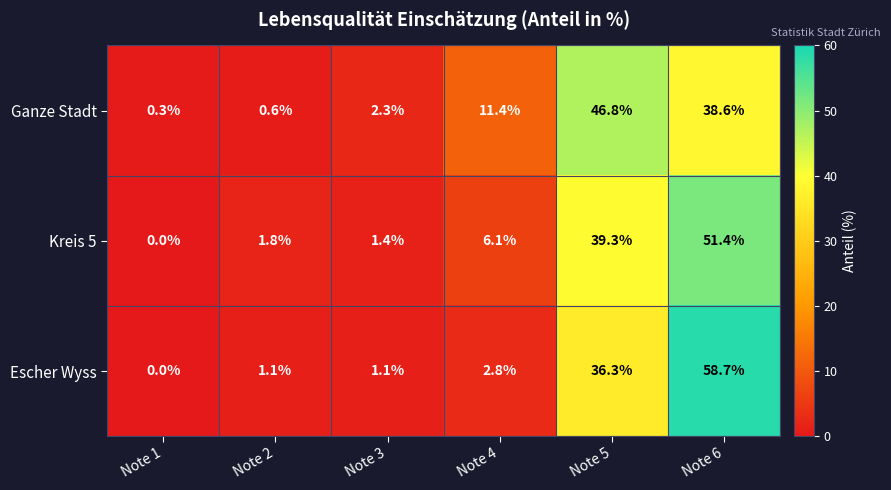

What is the sum of the Ganze Stadt values at Note 2 and Note 3?

2.9